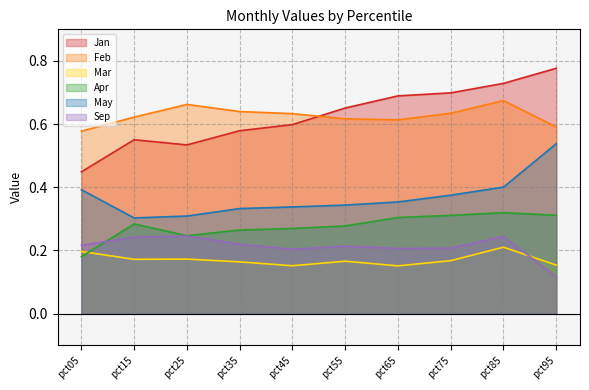

True or false: Sep and Feb cross at least once.

False